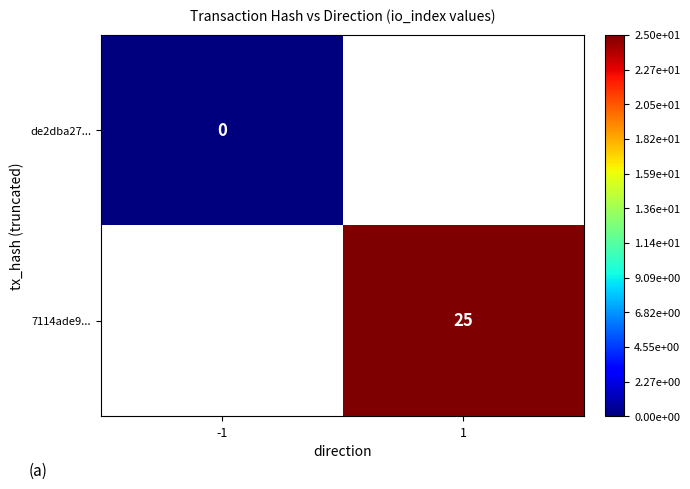

The value of 7114ade9... at 1 is 25. True or false?

True